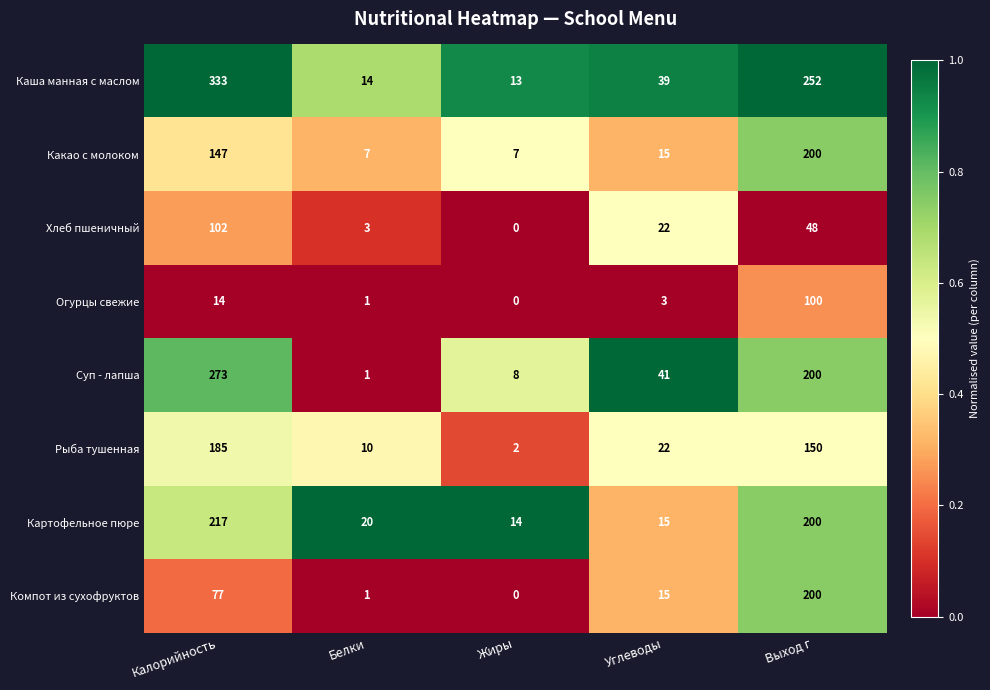

How many data points does each series have?

5